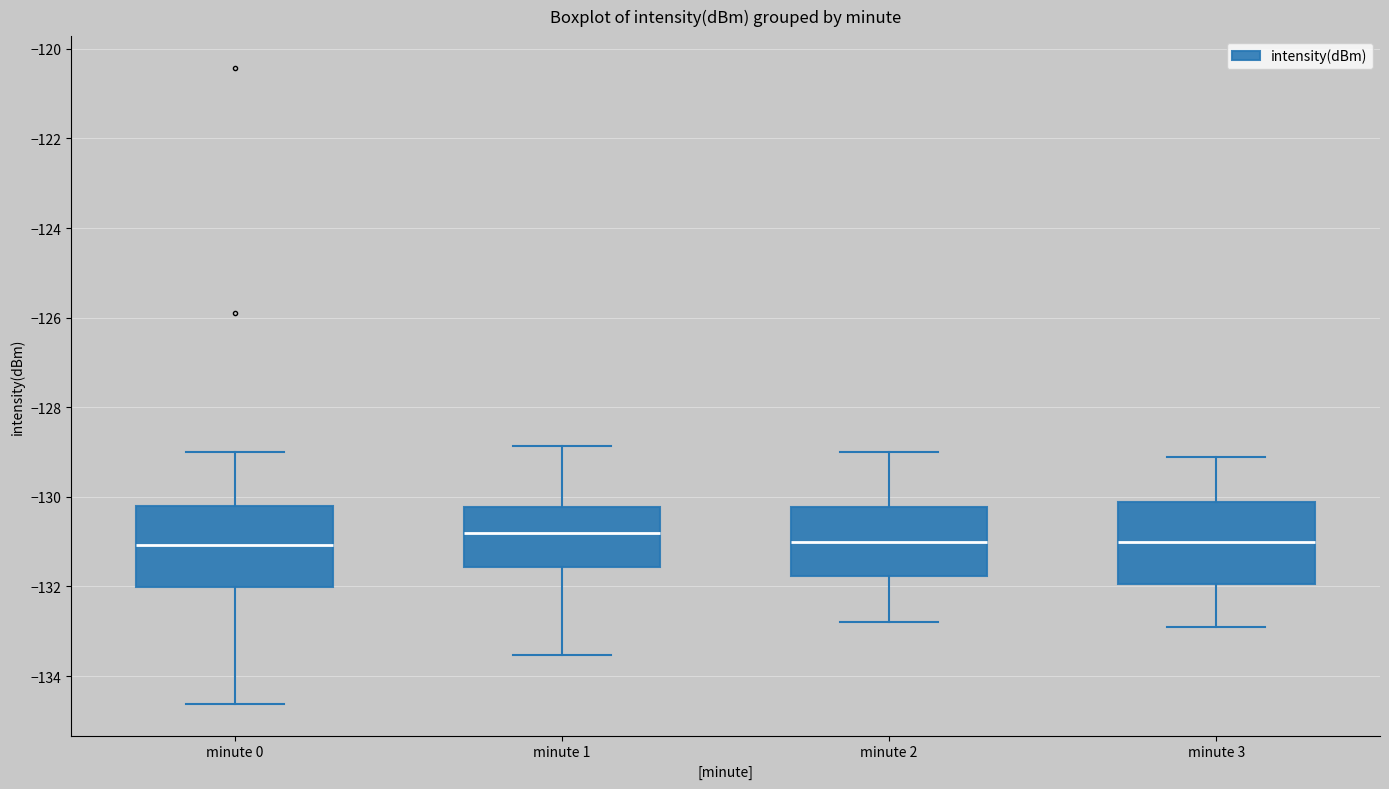

Reading left to right, transcribe this box plot: for each box, give where its median line is, the range the box spans, and where its two whiskers end, as read against the y-axis. The values are not printed on the chart, so give them approximately, as read against the axis.

minute 0: median -131.0, box -132.0 to -130.2, whiskers -134.6 to -129.0
minute 1: median -130.8, box -131.6 to -130.2, whiskers -133.6 to -128.8
minute 2: median -131.0, box -131.8 to -130.2, whiskers -132.8 to -129.0
minute 3: median -131.0, box -132.0 to -130.2, whiskers -132.8 to -129.0